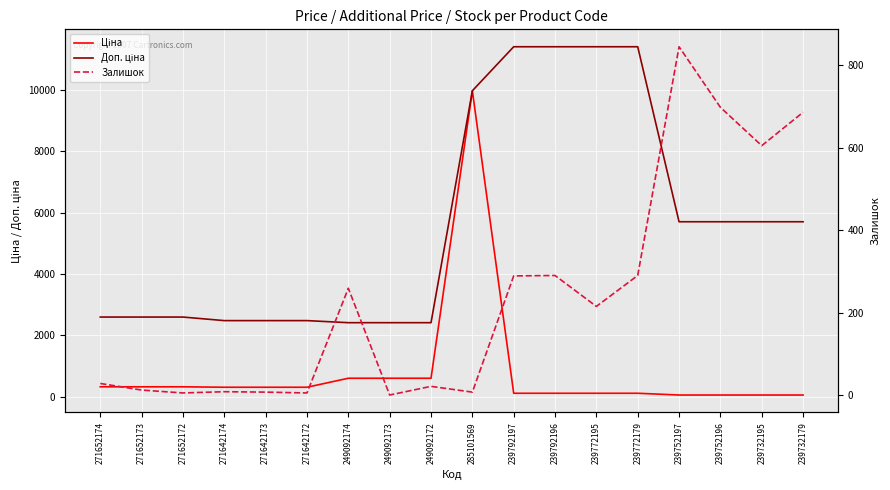

Which series has the largest total across all categories?

Доп. ціна